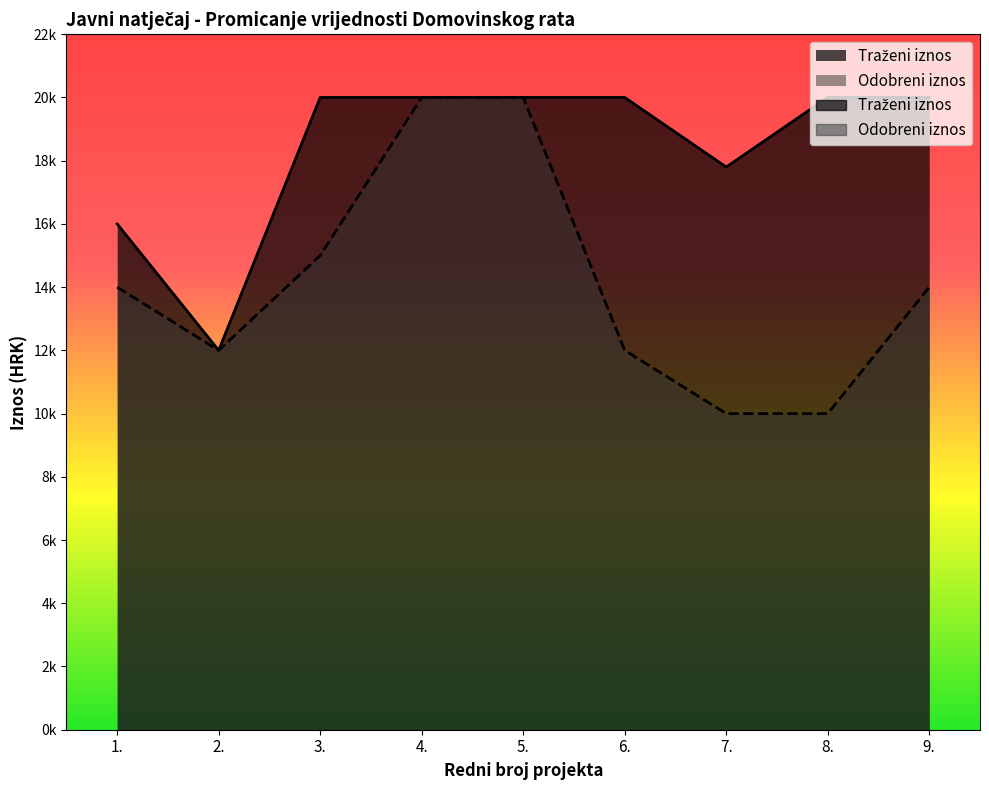

Reading left to right, what are all the values shown in this chart?

Traženi iznos: 16000	12000	20000	20000	20000	20000	17800	20000	20000
Odobreni iznos: 14000	12000	15000	20000	20000	12000	10000	10000	14000